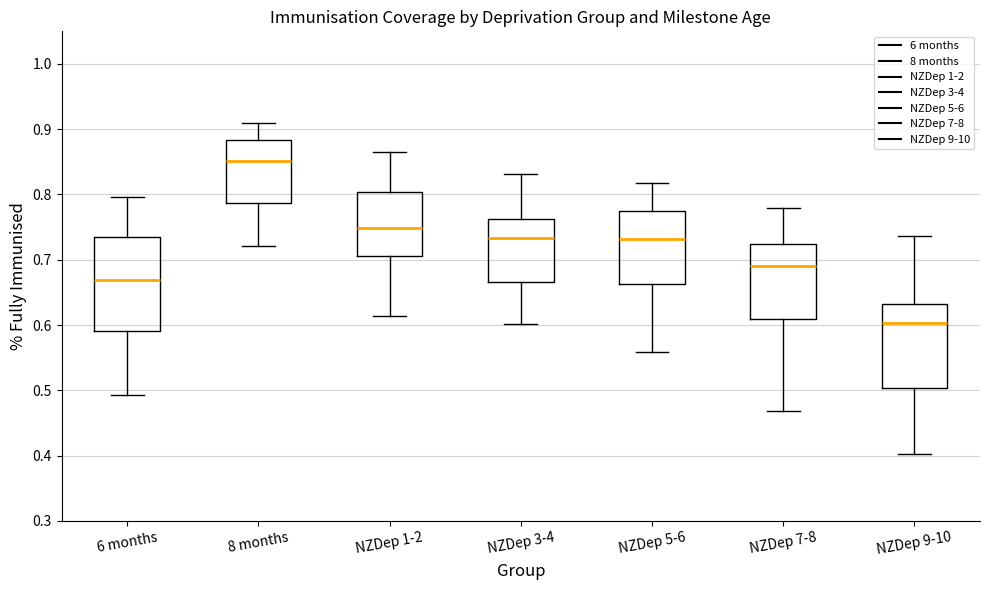

Comparing the boxes themselves (not the whiskers), which one is the tallest?

6 months